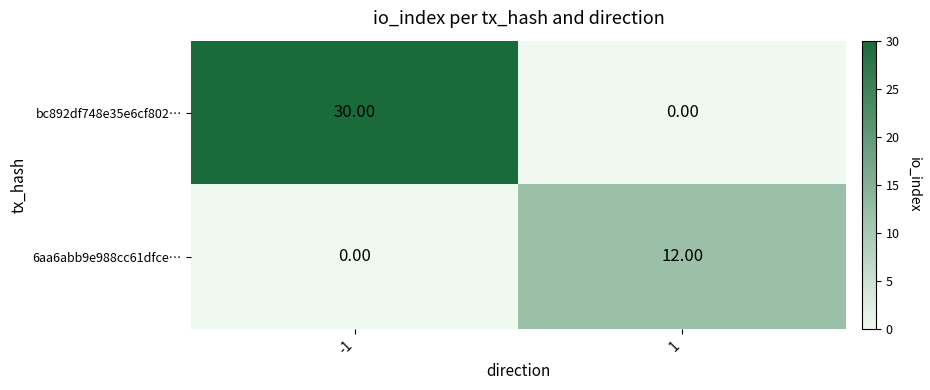

What is the spread (max minus min) of values at -1?

30